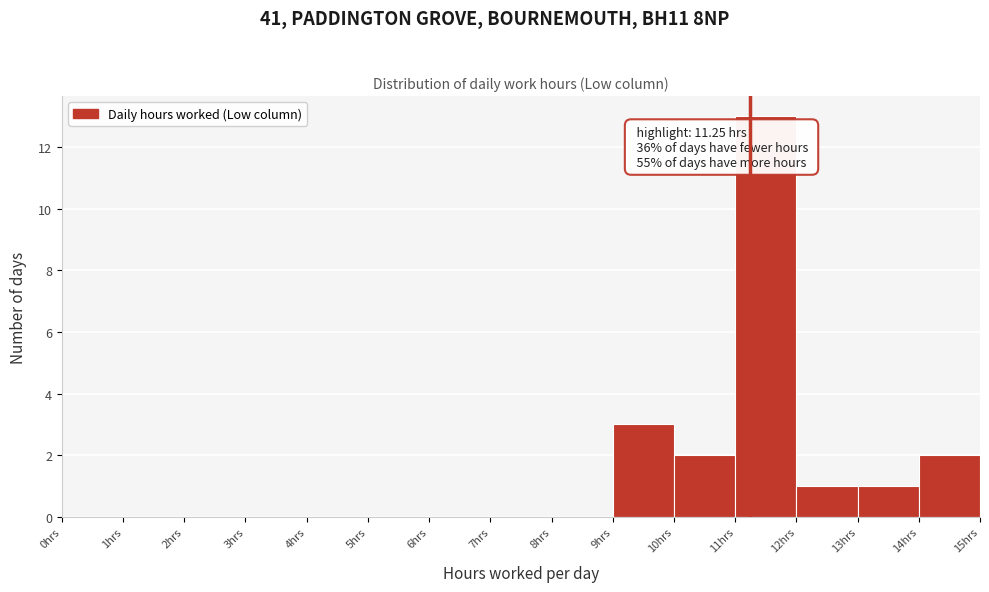

Over which range of the x-axis is the bar tallest?

11 to 12